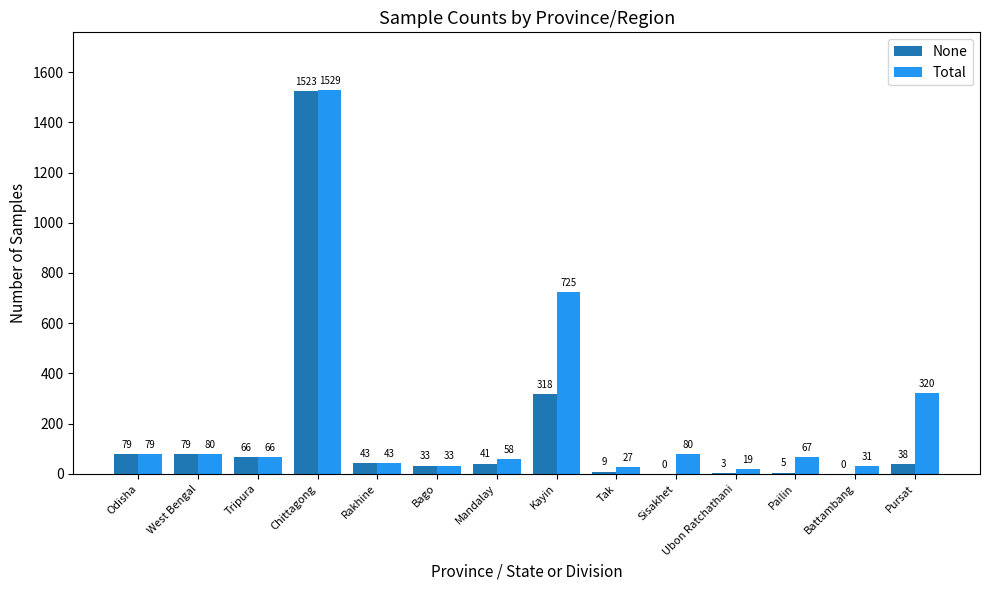

How many distinct data groups are displayed?

2